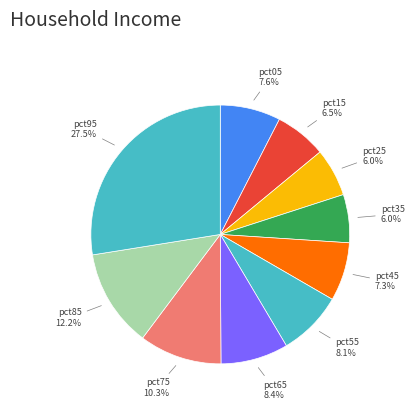

To the nearest percent, what portion does pct35 represent?

6%